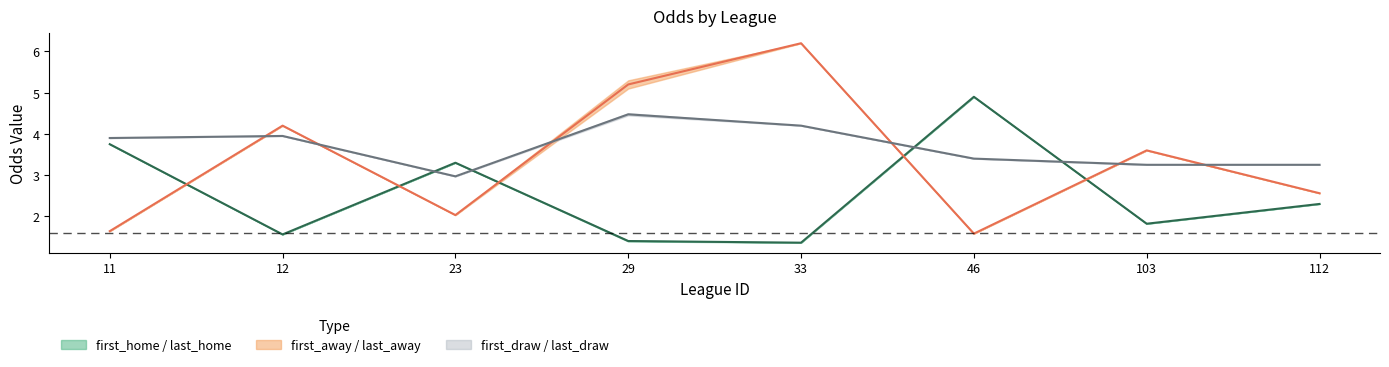

Is it true that first_home equals 1.4 at 33?

True